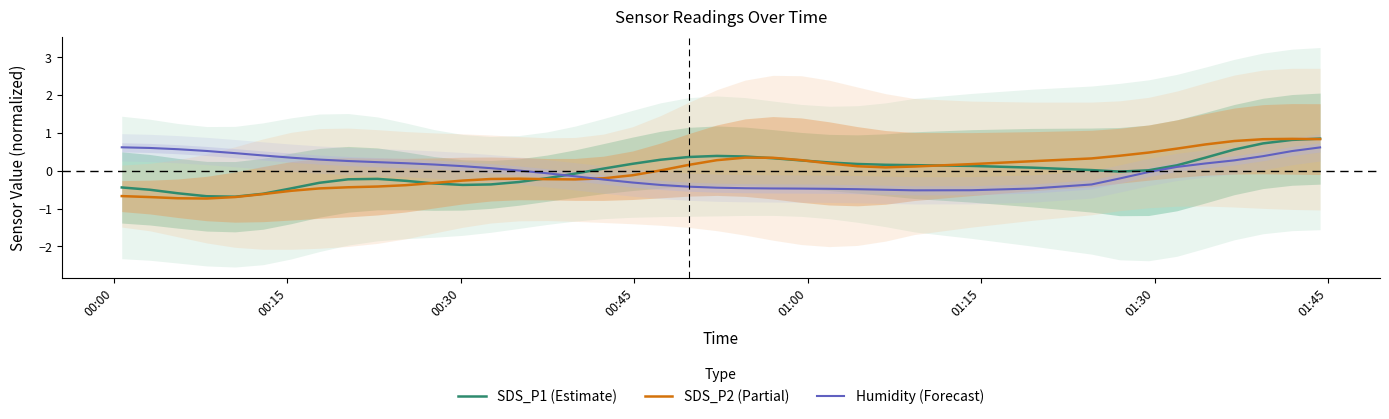

What is the highest value of the SDS_P1 (Estimate) series?

0.8